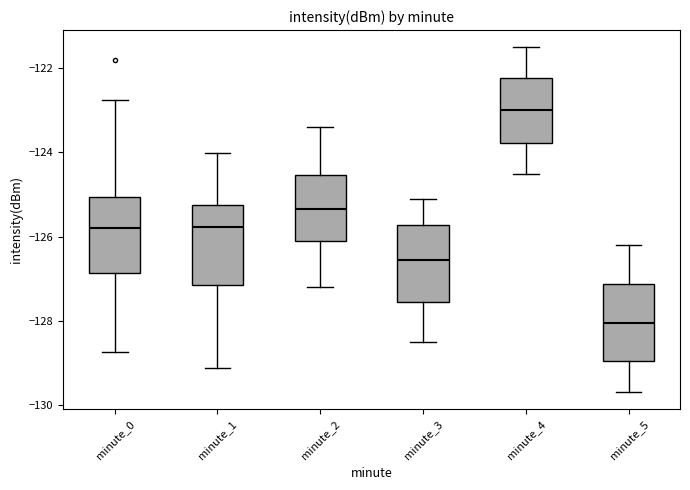

Reading left to right, read every box against the y-axis: the position of its median line, the range the box covers, and the ends of its whiskers. The values are not printed on the chart, so give them approximately, as read against the axis.

minute_0: median -125.8, box -126.8 to -125.0, whiskers -128.8 to -122.8
minute_1: median -125.8, box -127.2 to -125.2, whiskers -129.2 to -124.0
minute_2: median -125.4, box -126.0 to -124.6, whiskers -127.2 to -123.4
minute_3: median -126.6, box -127.6 to -125.8, whiskers -128.4 to -125.0
minute_4: median -123.0, box -123.8 to -122.2, whiskers -124.4 to -121.4
minute_5: median -128.0, box -129.0 to -127.2, whiskers -129.6 to -126.2